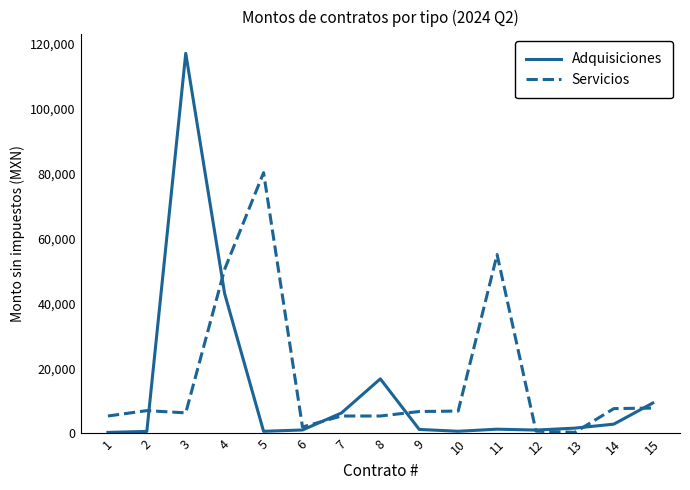

What is the sum of the Servicios values at 7 and 5?

85611.3